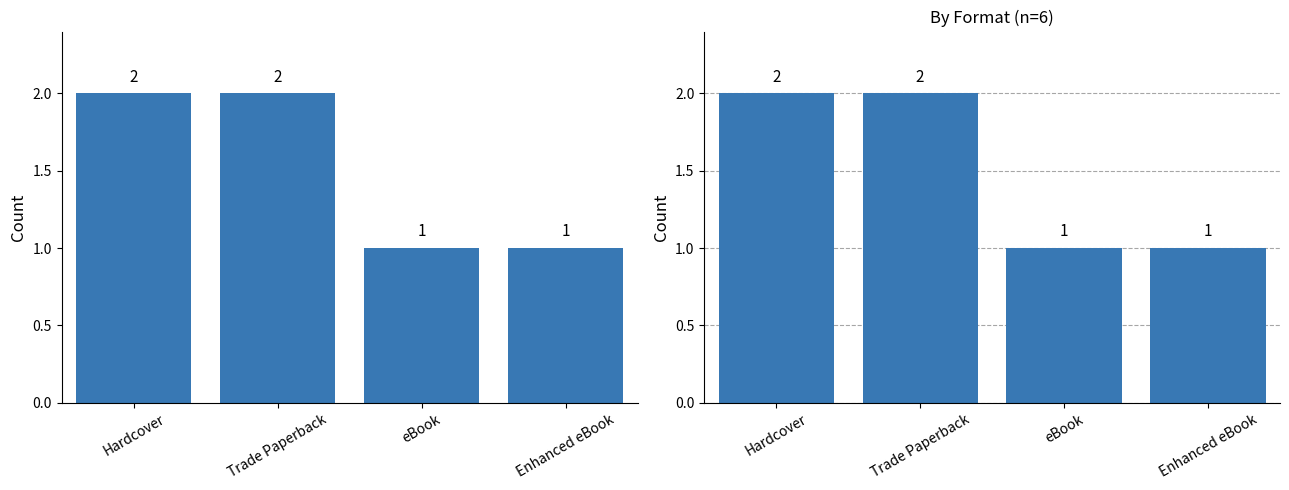

The value at Enhanced eBook is 1. True or false?

True